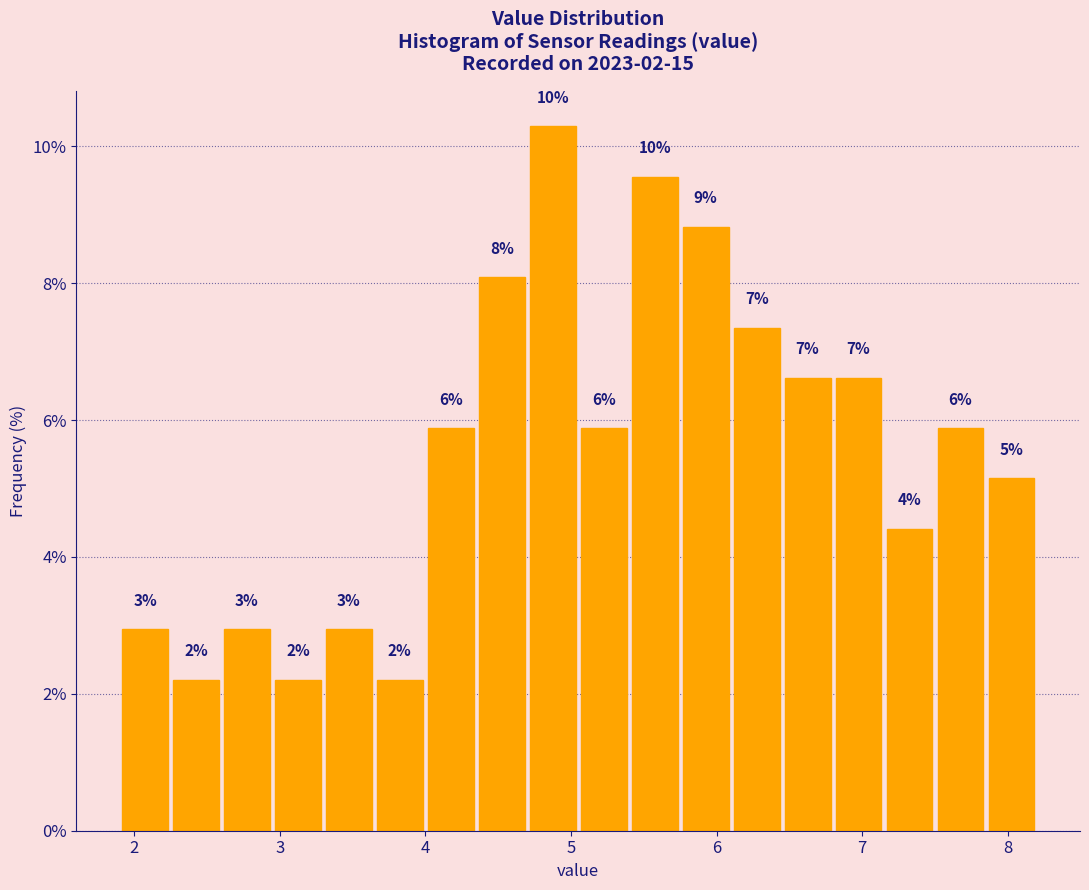

Around what value on the x-axis is the tallest bar? Give the approximate position of its centre, as read against the axis.

4.9